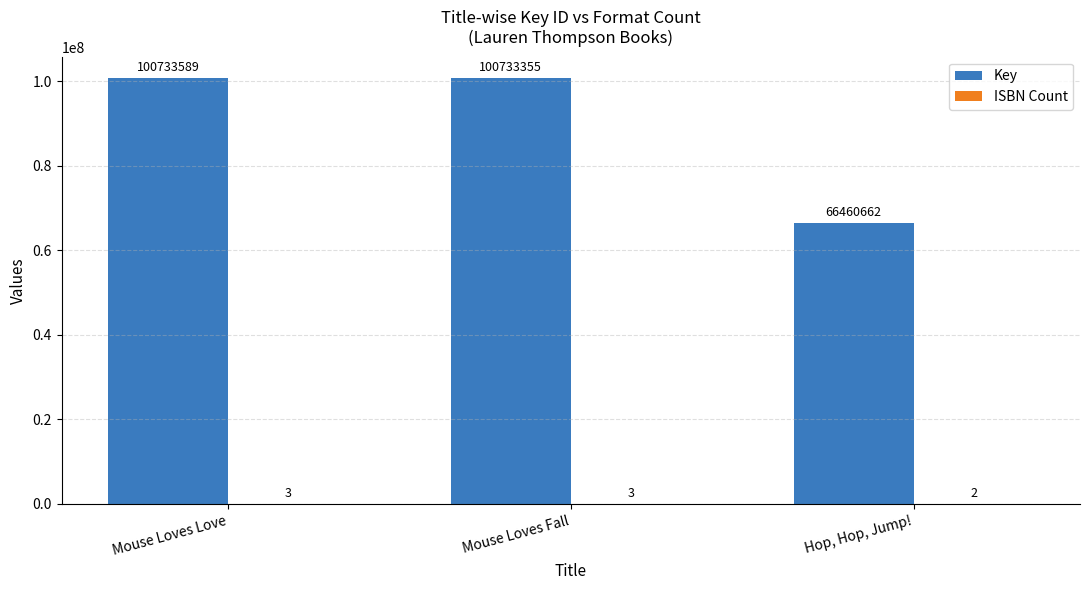

True or false: Key has a value of 100733355 at Mouse Loves Fall.

True